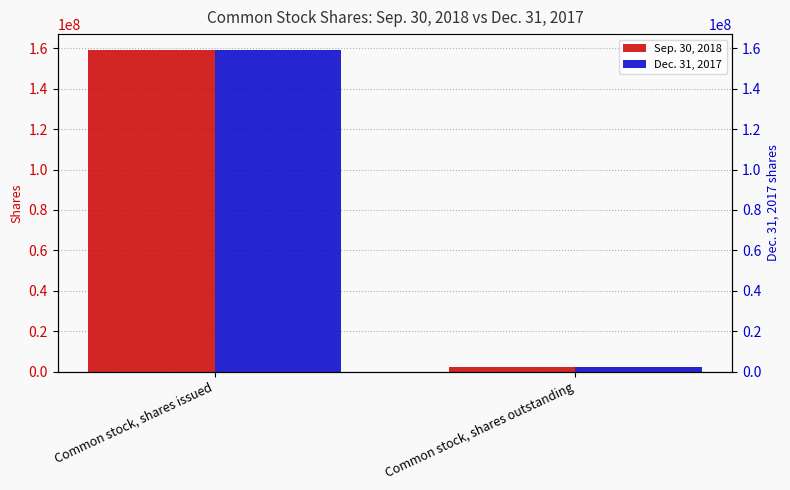

What is the total value across all series at Common stock, shares outstanding?

4835138